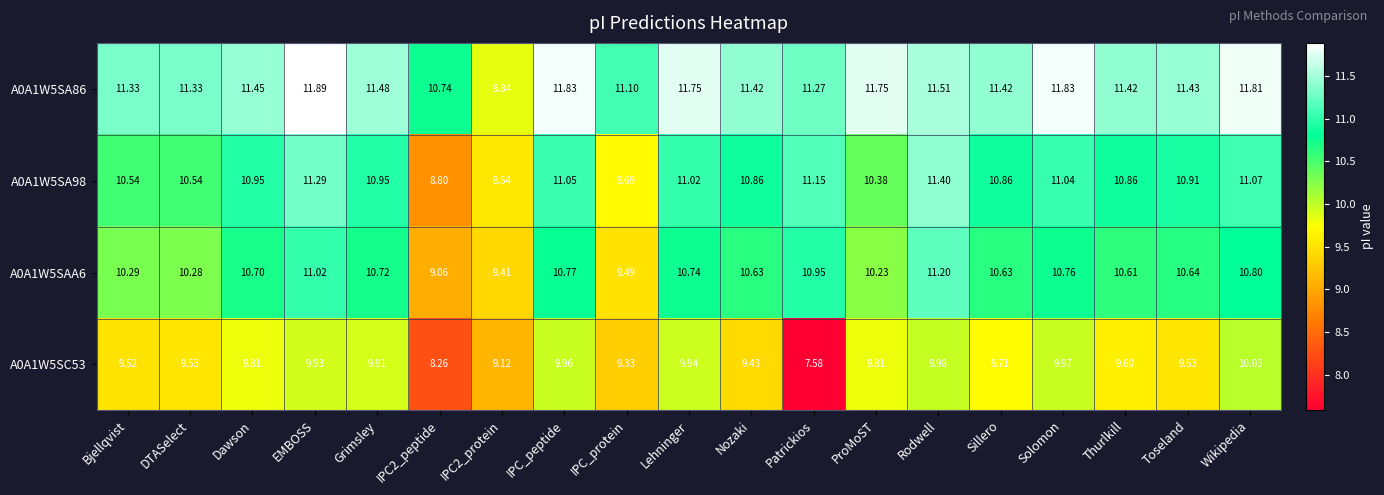

At how many categories does at least one series exceed 10?

18